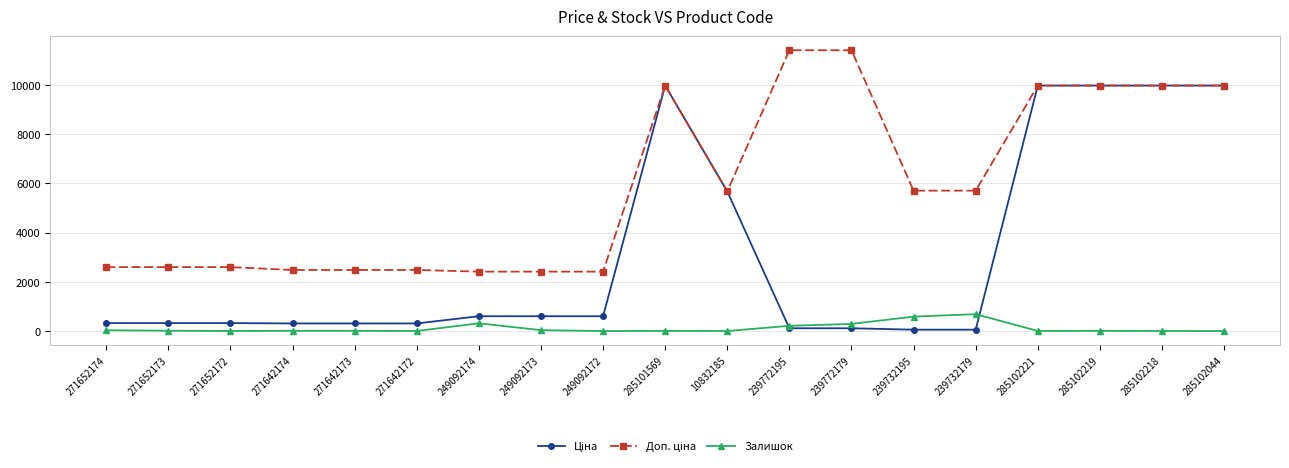

At how many categories does at least one series exceed 6069?

7